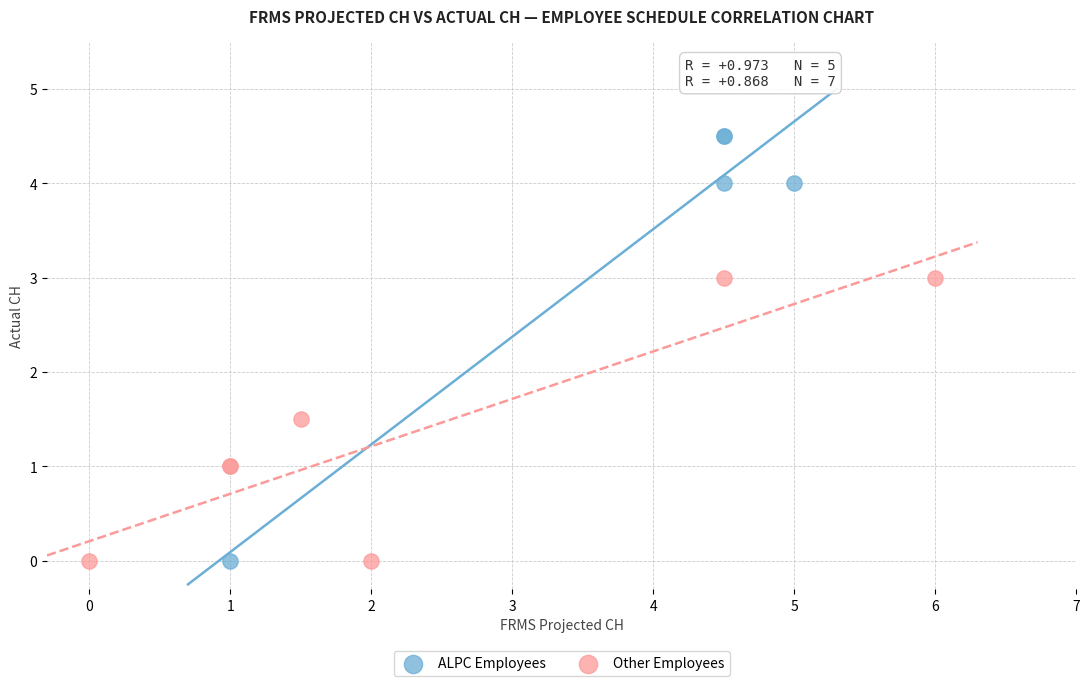

Which series has the largest Y range (max minus min)?

ALPC Employees